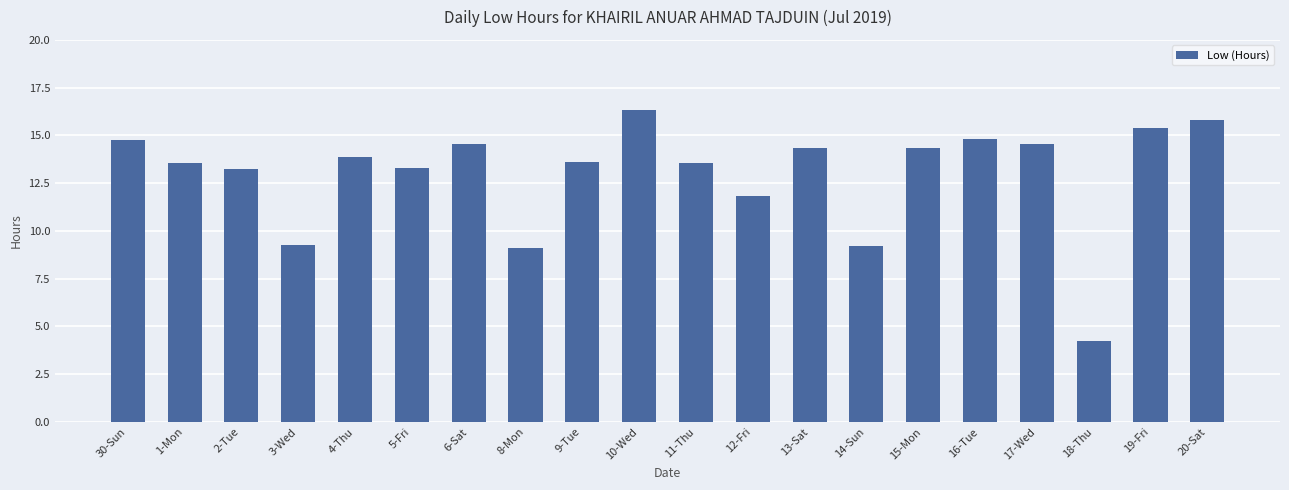

Between 14-Sun and 6-Sat, which is larger?

6-Sat